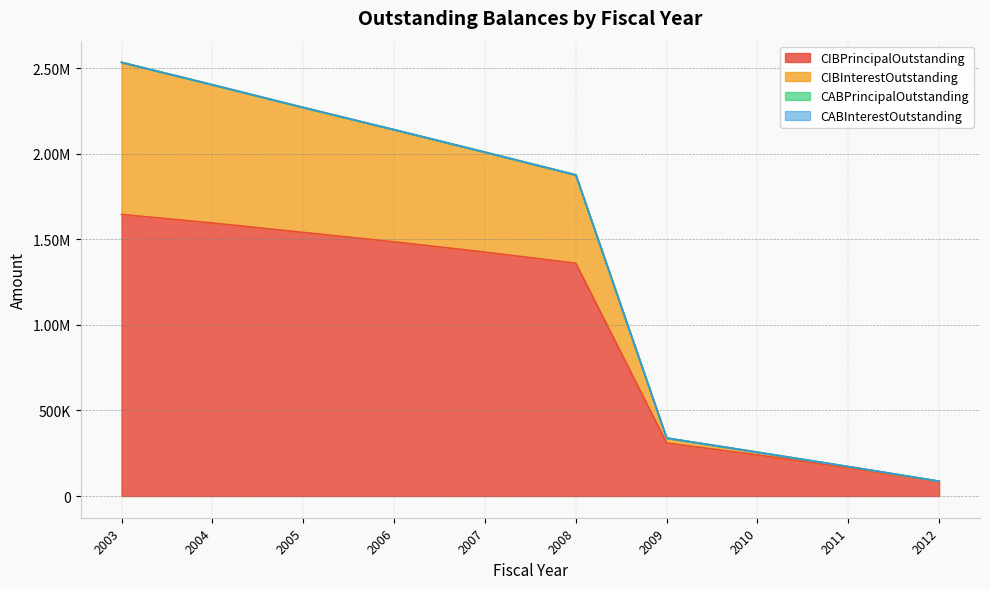

Does the chart have visible grid lines?

Yes